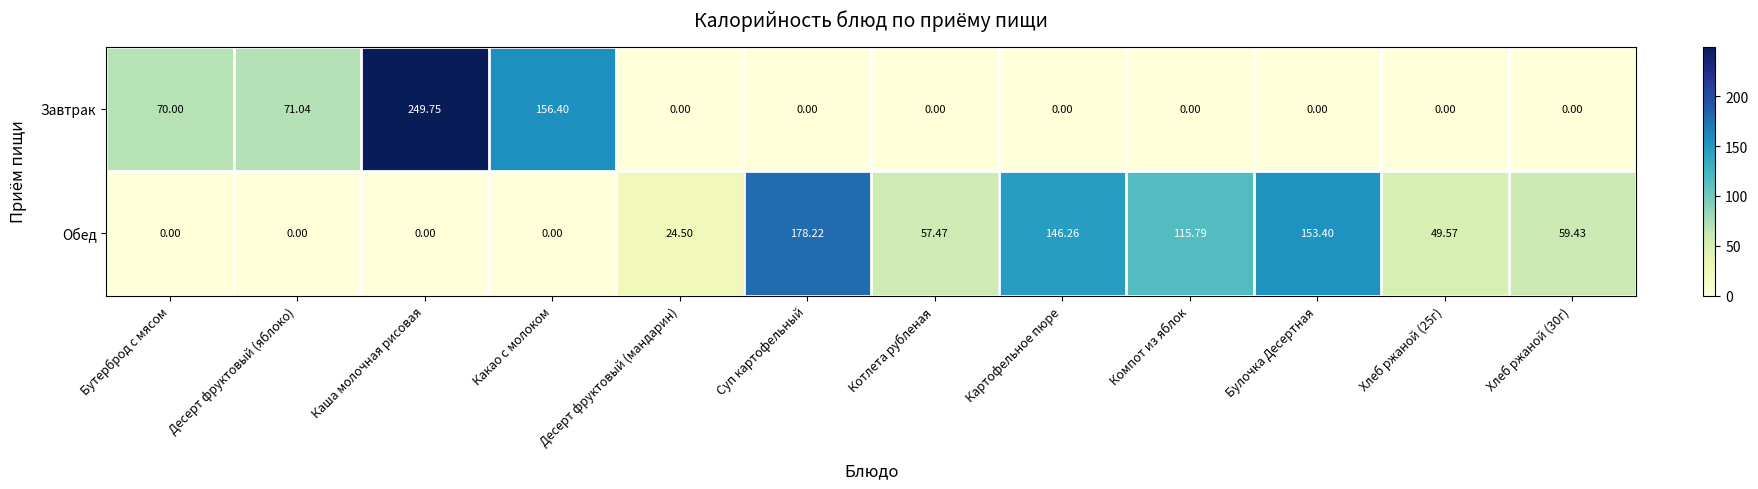

Is the value of Завтрак at Картофельное пюре greater than the value of Обед at Суп картофельный?

No